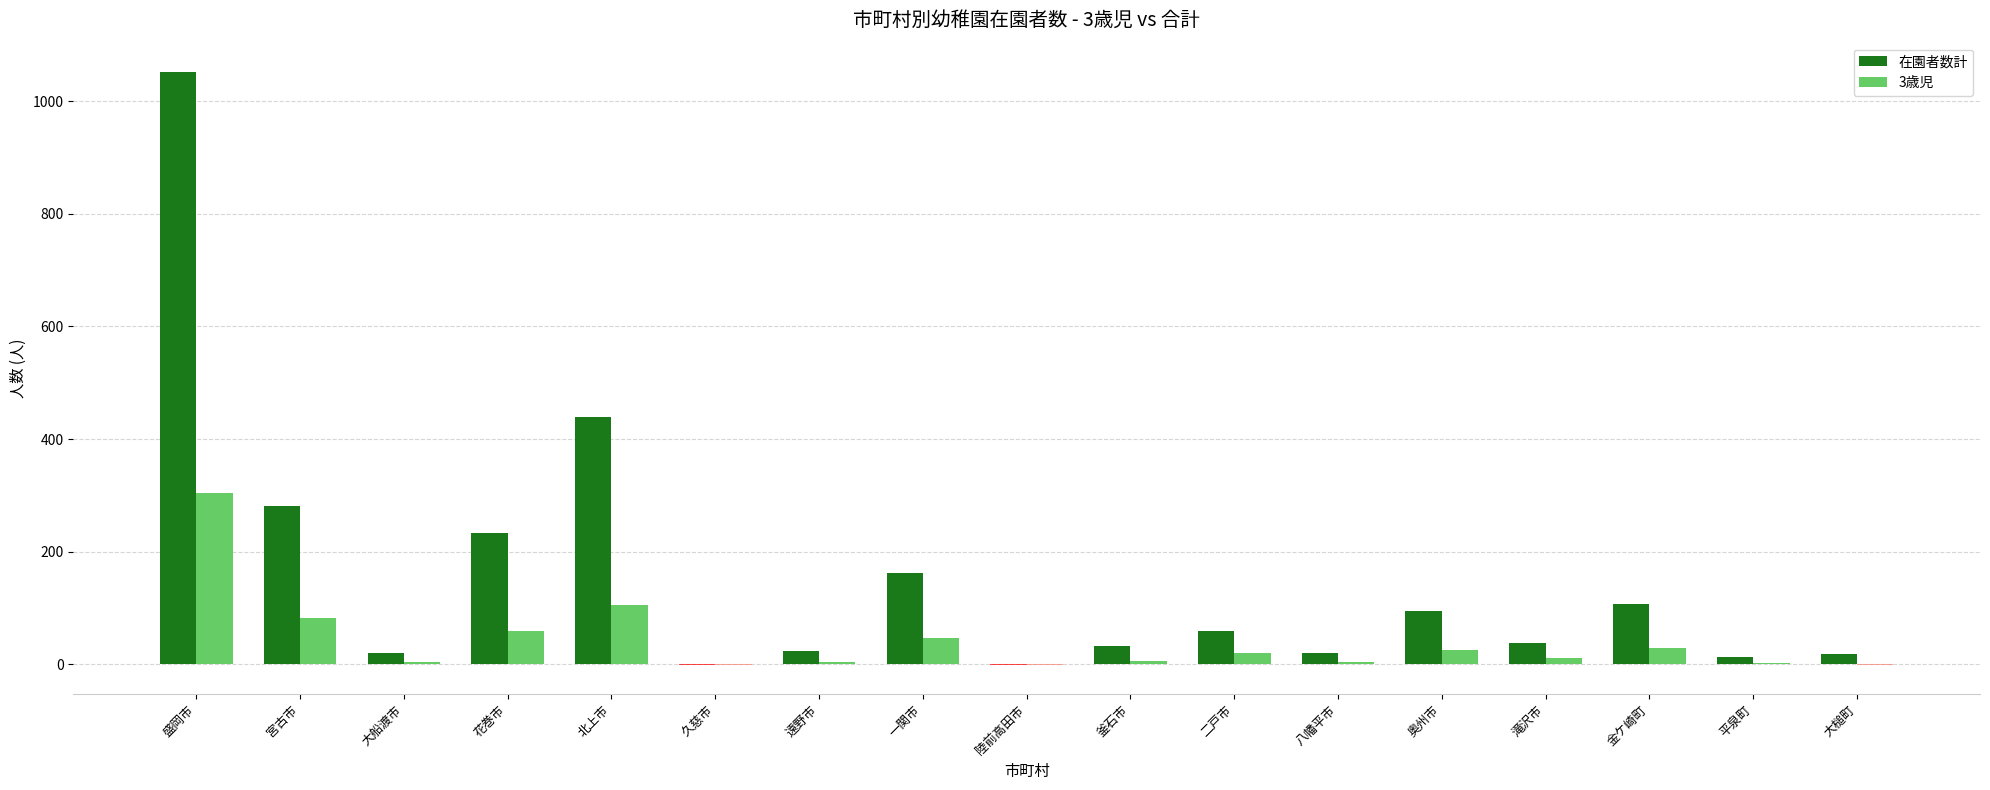

What is the difference between the highest and lowest values at 大船渡市?

16